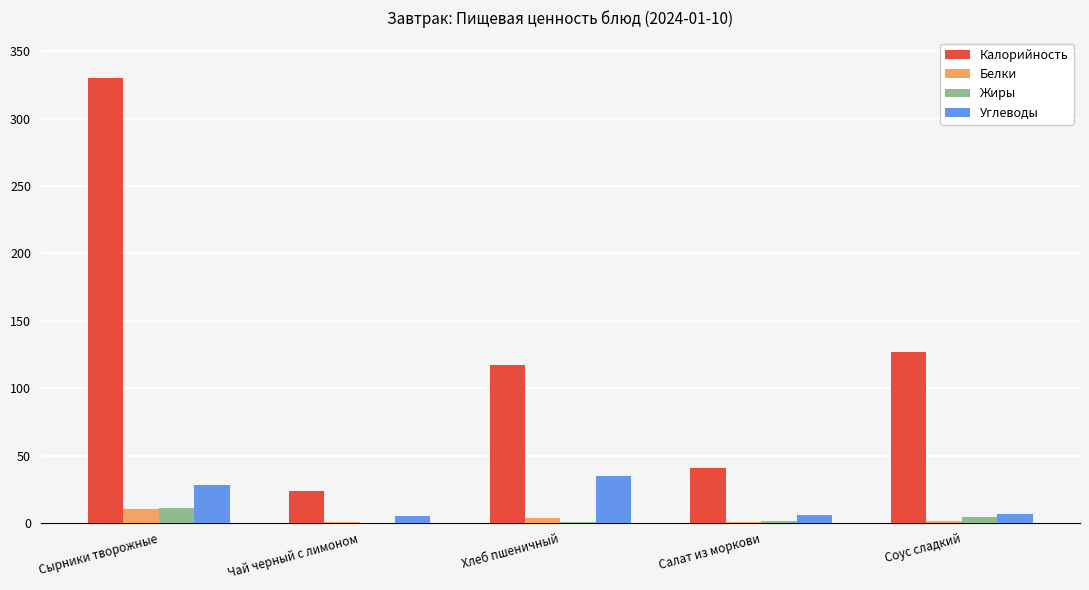

At which category does the chart reach its peak across all series?

Сырники творожные